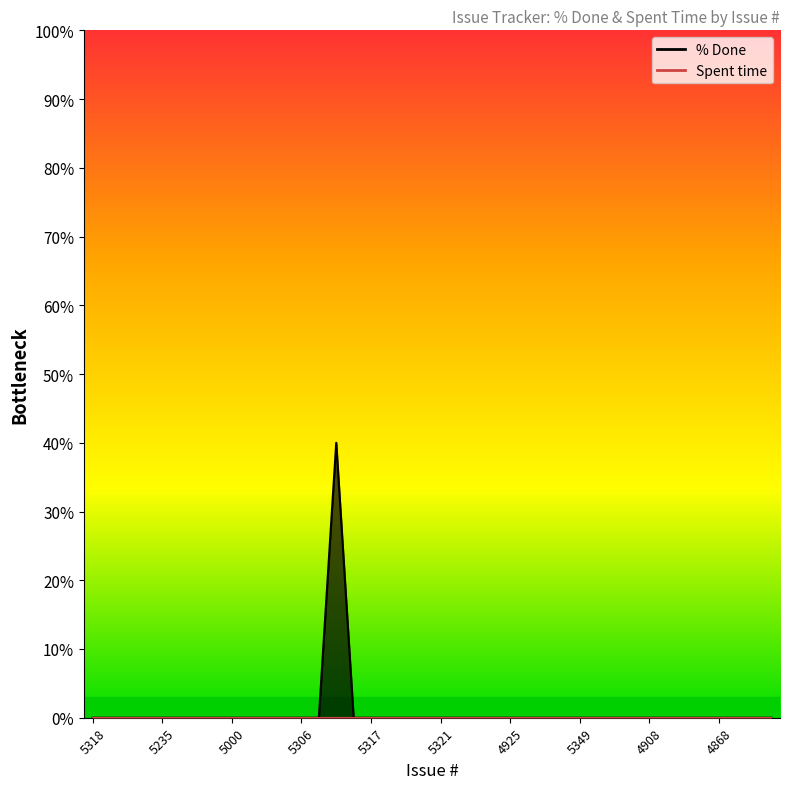

How many data points does each series have?

40